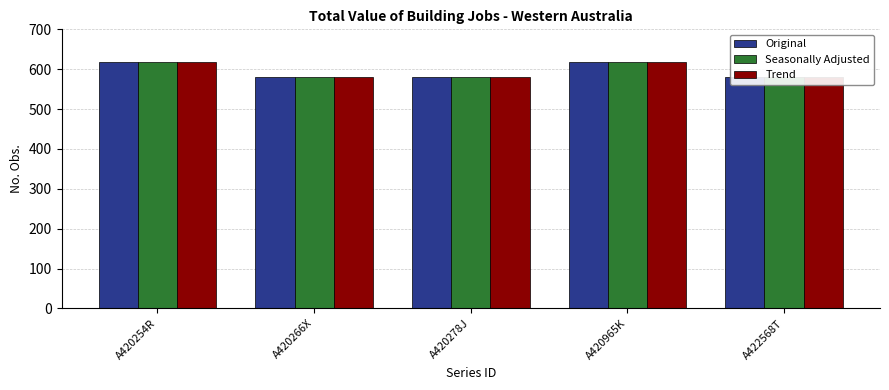

Reading left to right, transcribe all the data shown in this chart.

Original: A420254R=617	A420266X=581	A420278J=581	A420965K=617	A422568T=581
Seasonally Adjusted: A420254R=617	A420266X=581	A420278J=581	A420965K=617	A422568T=581
Trend: A420254R=617	A420266X=581	A420278J=581	A420965K=617	A422568T=581